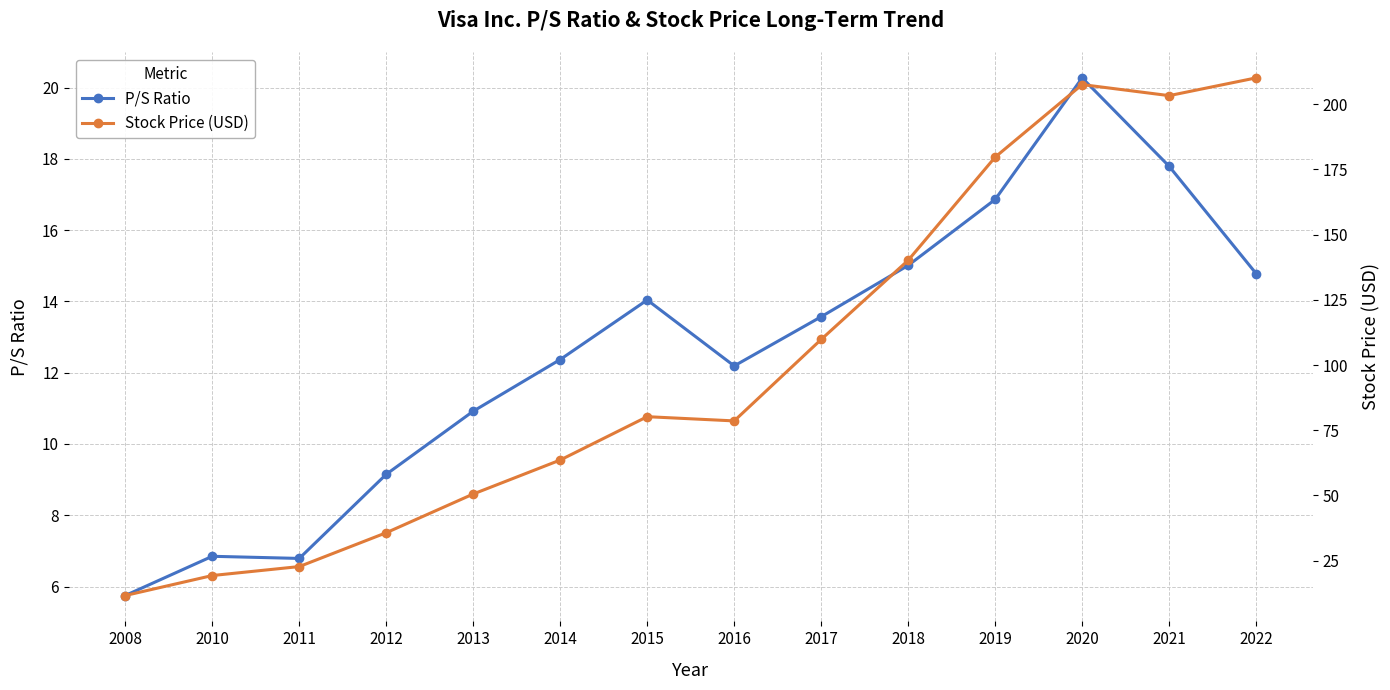

Between 2022 and 2017, which is larger?

2022